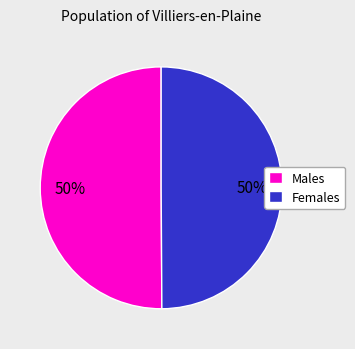

To the nearest percent, what is the average slice percentage?

50%